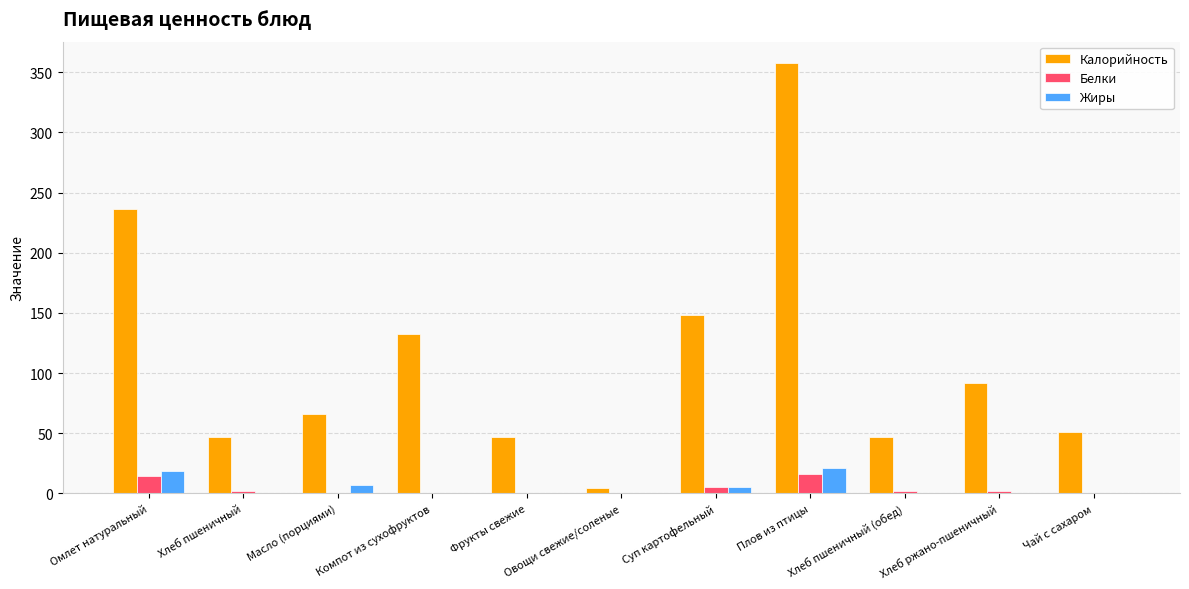

Are the bars horizontal?

No